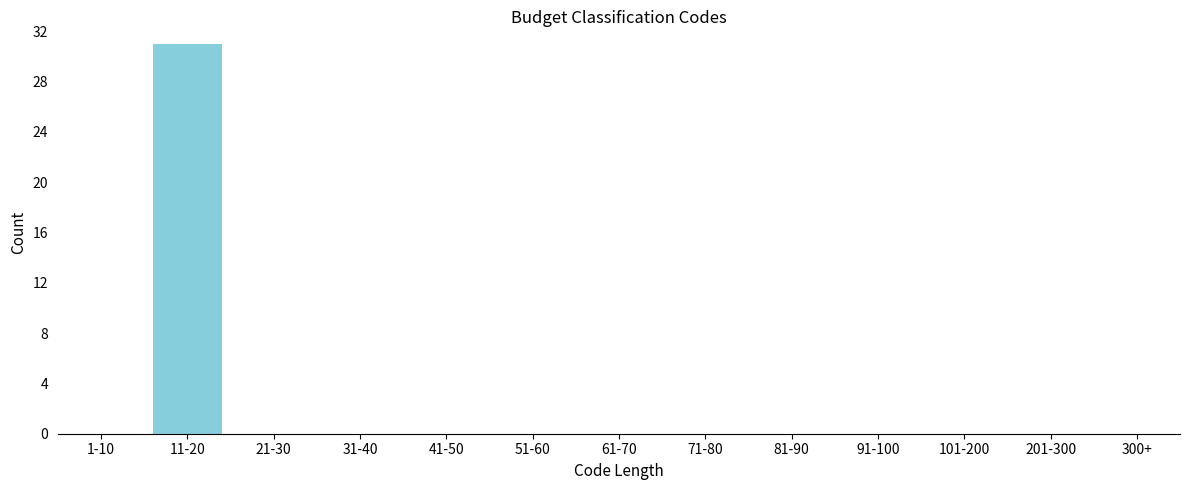

Reading left to right, list all the values displayed in this chart.

1-10=0	11-20=31	21-30=0	31-40=0	41-50=0	51-60=0	61-70=0	71-80=0	81-90=0	91-100=0	101-200=0	201-300=0	300+=0